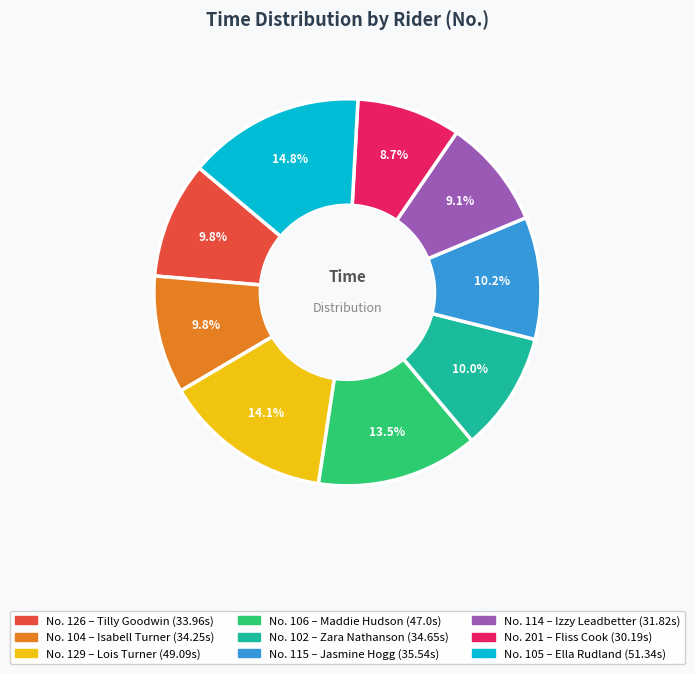

To the nearest percent, what is the difference between the largest and smallest slice percentages?

6%